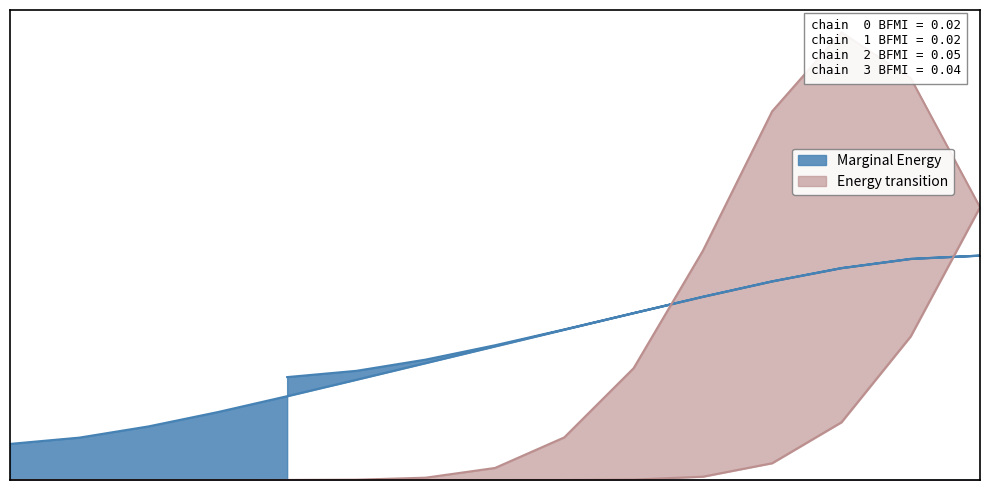

The chart shows a value of 8.1 at 8. True or false?

True